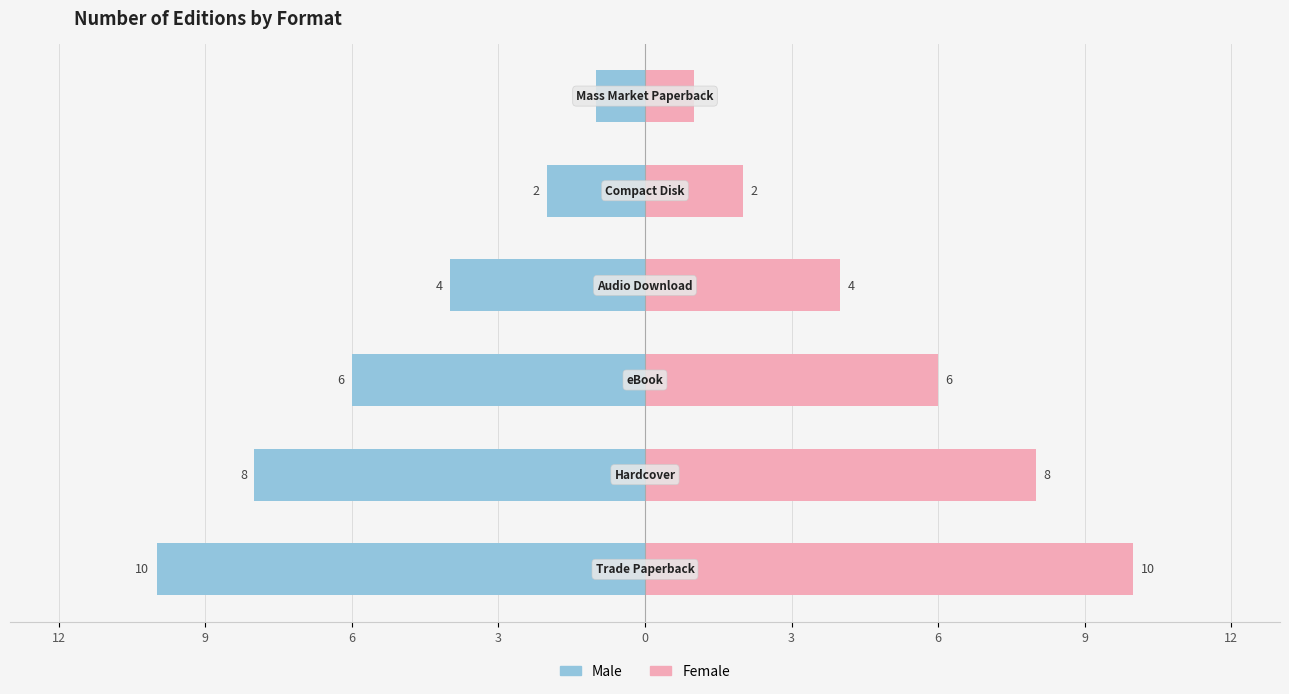

Are the bars horizontal?

Yes